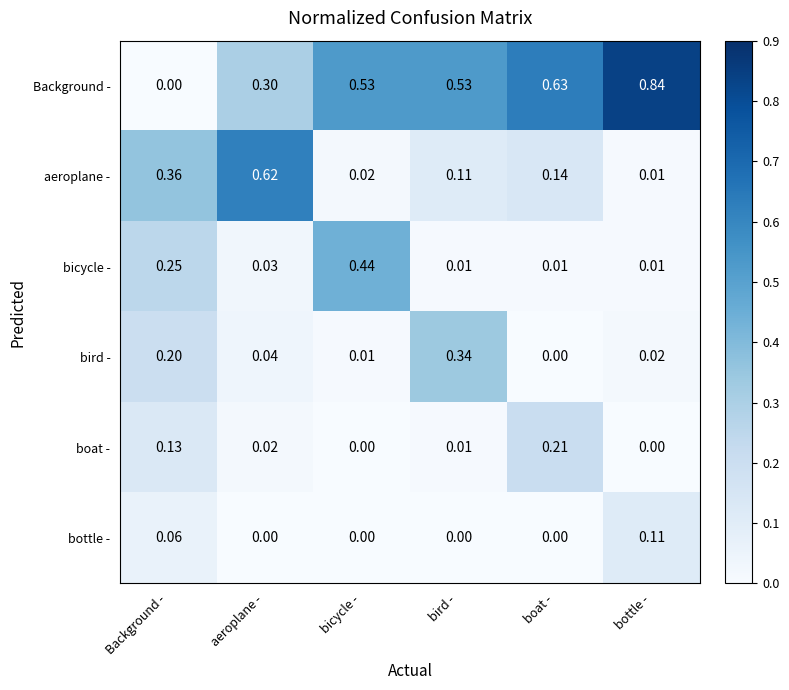

Rank the series by their maximum value, from lowest to highest.

bottle -, boat -, bird -, bicycle -, aeroplane -, Background -